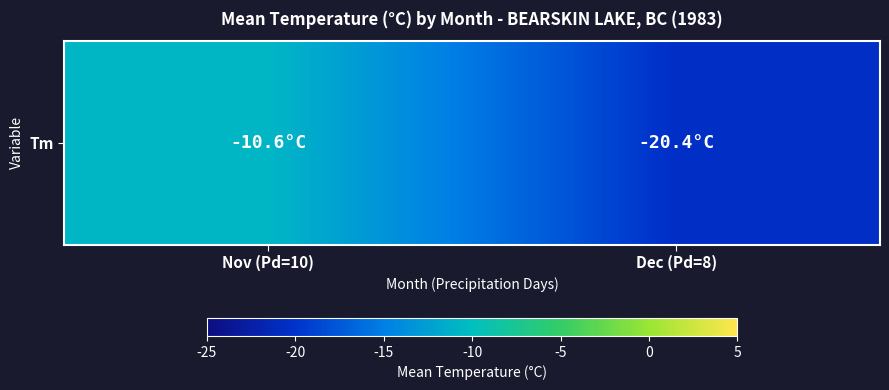

Reading left to right, list all the values displayed in this chart.

-10.6	-20.4